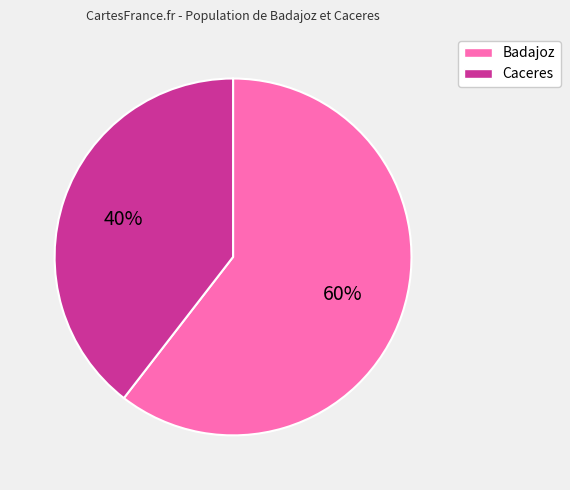

To the nearest percent, what is the combined percentage of Caceres and Badajoz?

100%